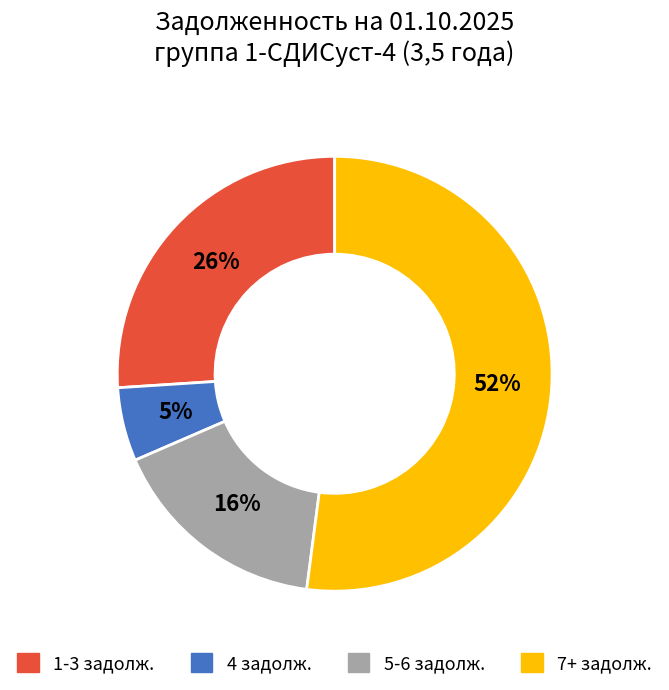

Count the number of slices in the pie.

4